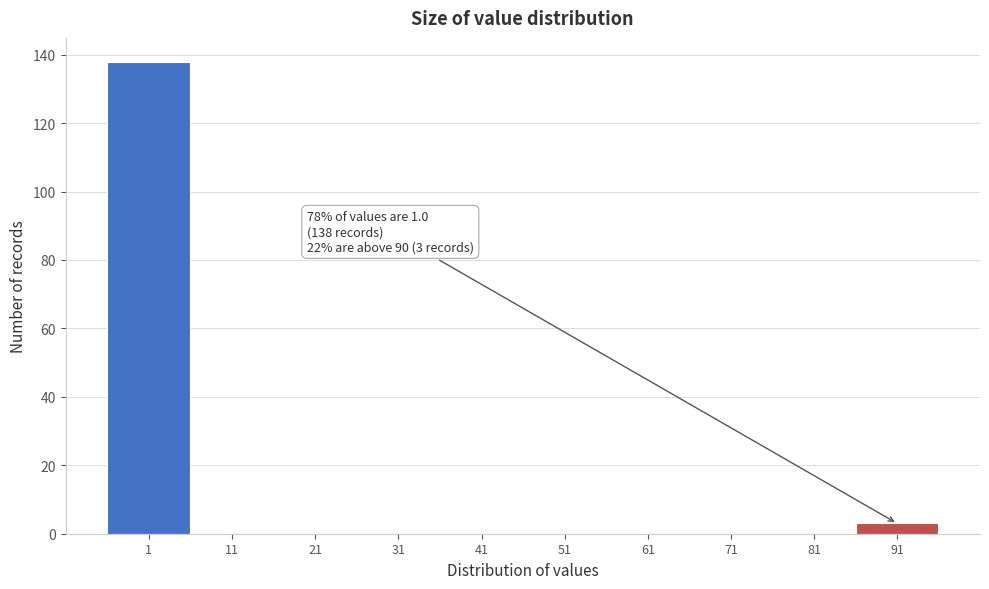

Reading left to right, extract all data points from this chart.

1=138	11=0	21=0	31=0	41=0	51=0	61=0	71=0	81=0	91=3